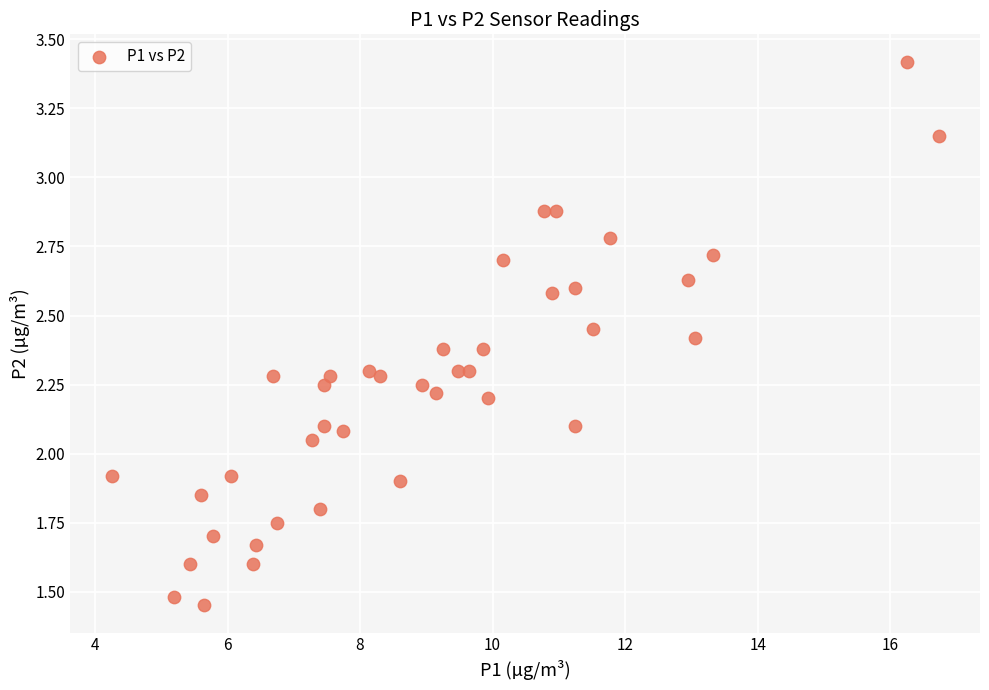

What is the range of X values (max minus min)?

12.5